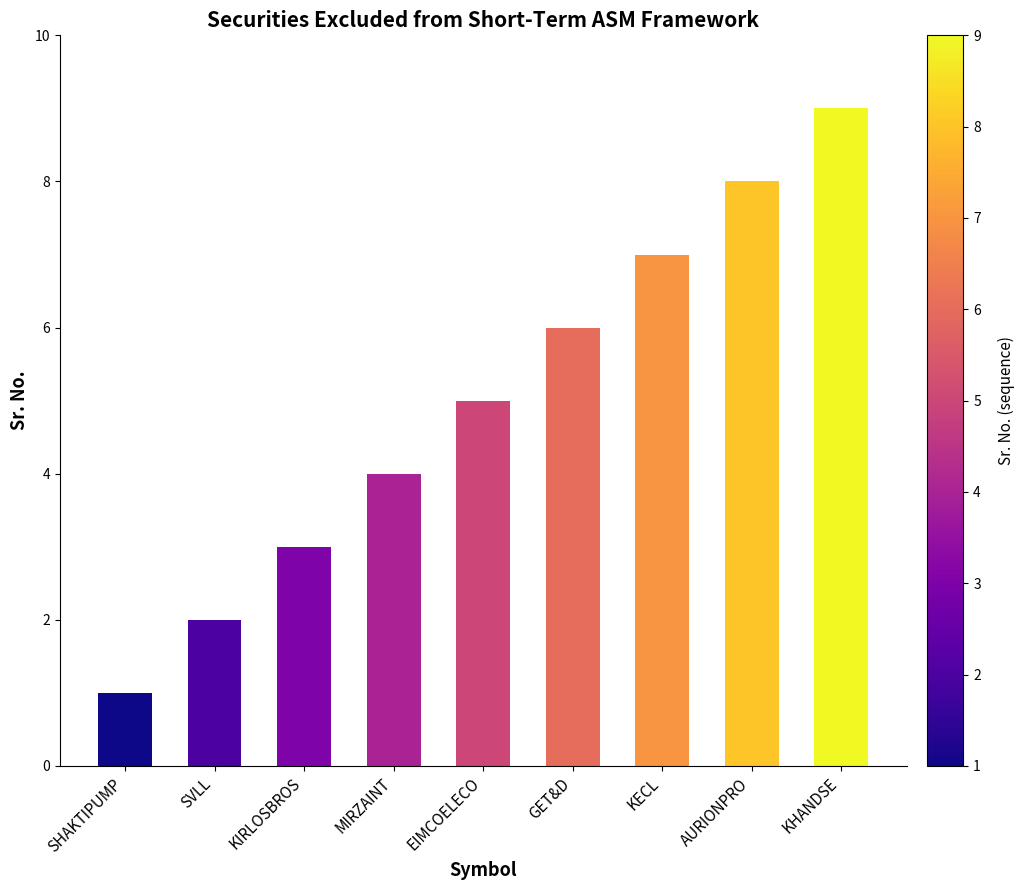

Which category has the lowest value across all series?

SHAKTIPUMP